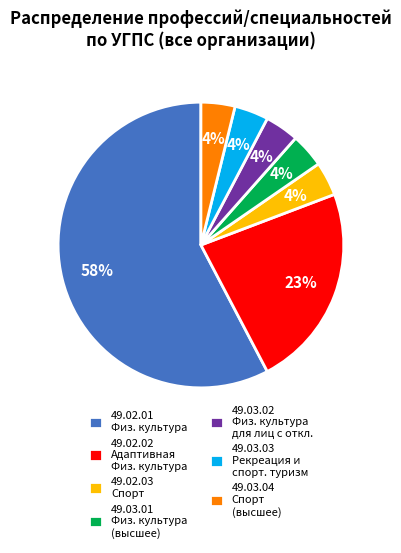

Combined, do 49.02.02 Адаптивная Физ. культура and 49.03.04 Спорт (высшее) account for over 50%?

No